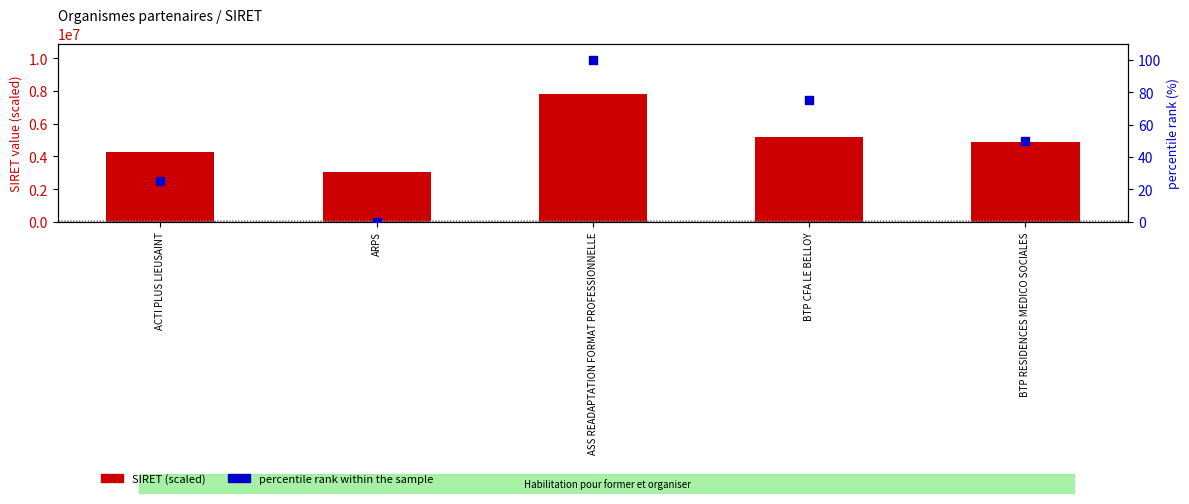

What is the total value across all series at ASS READAPTATION FORMAT PROFESSIONNELLE?

7789643.1